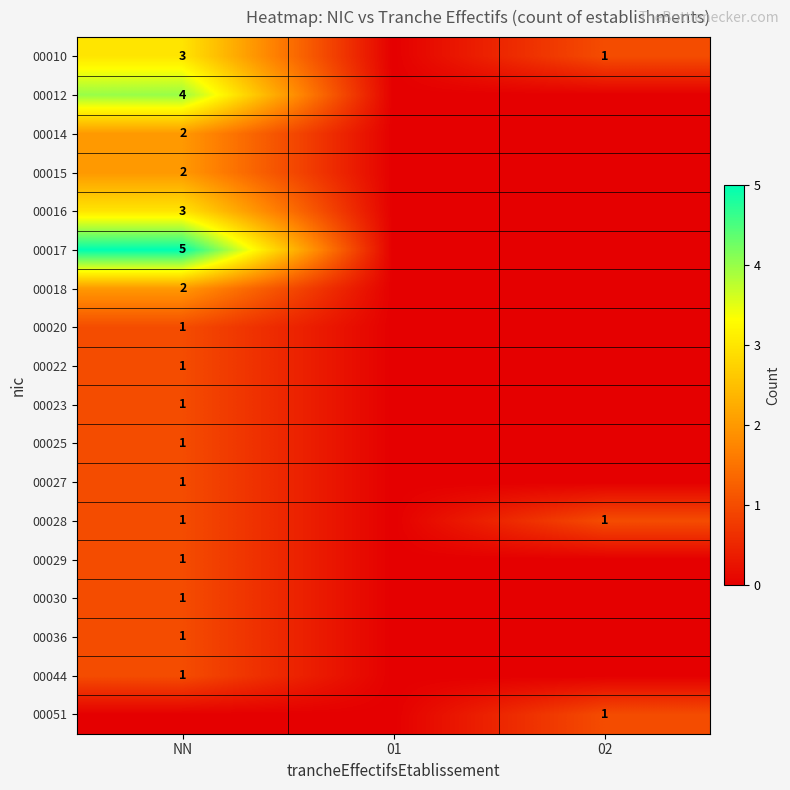

Is it true that 00012 equals 6 at NN?

False